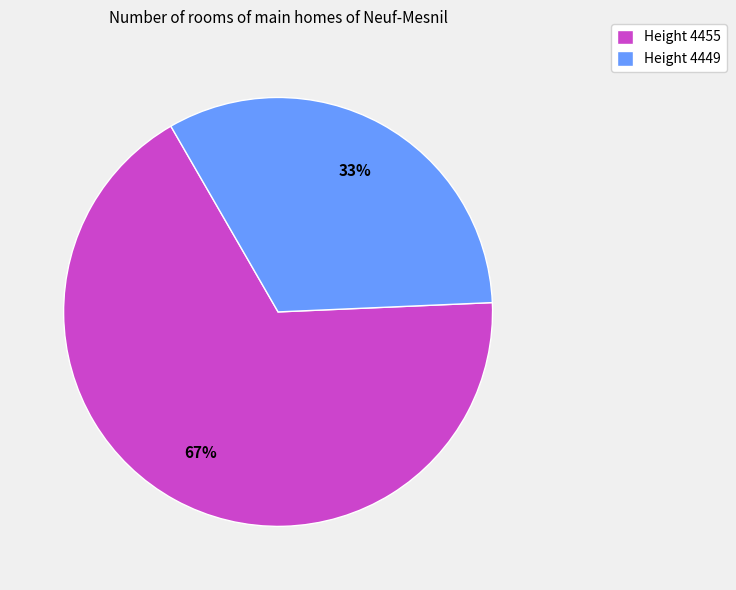

Is the sum of Height 4455 and Height 4449 greater than half?

Yes